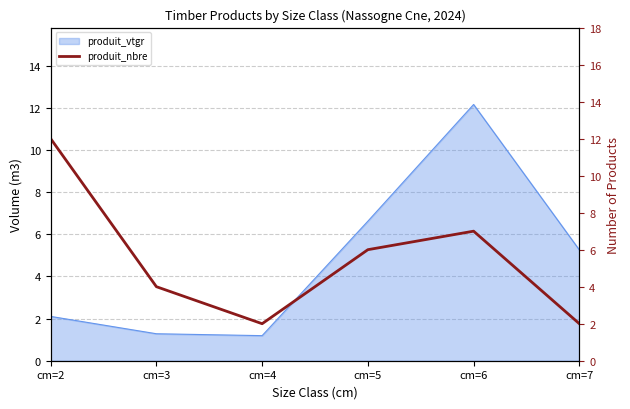

How many points are lower than both their immediate neighbors (excluding endpoints)?

1